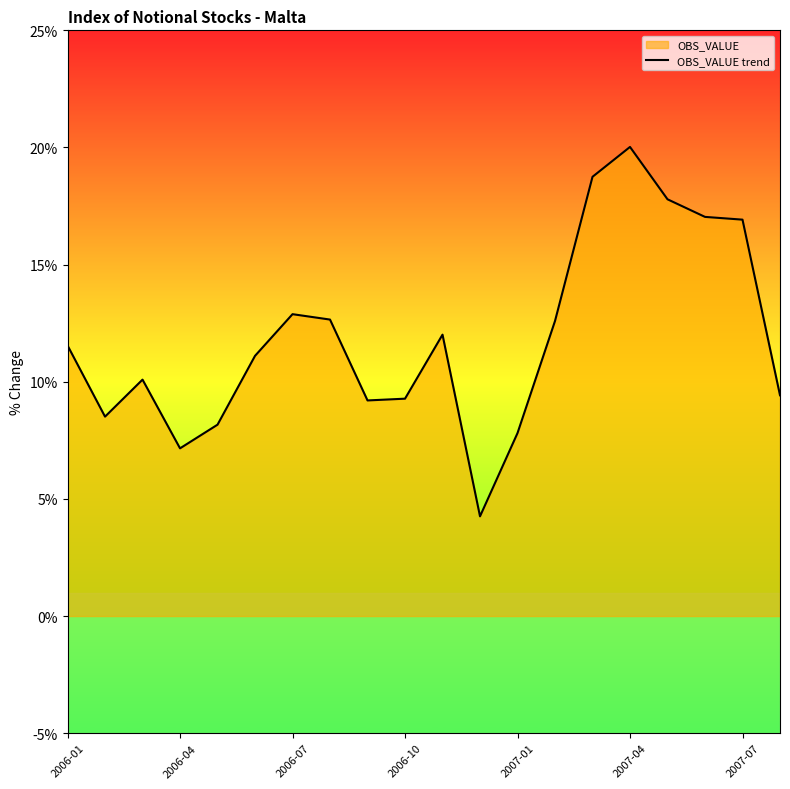

How many values exceed 11?

11